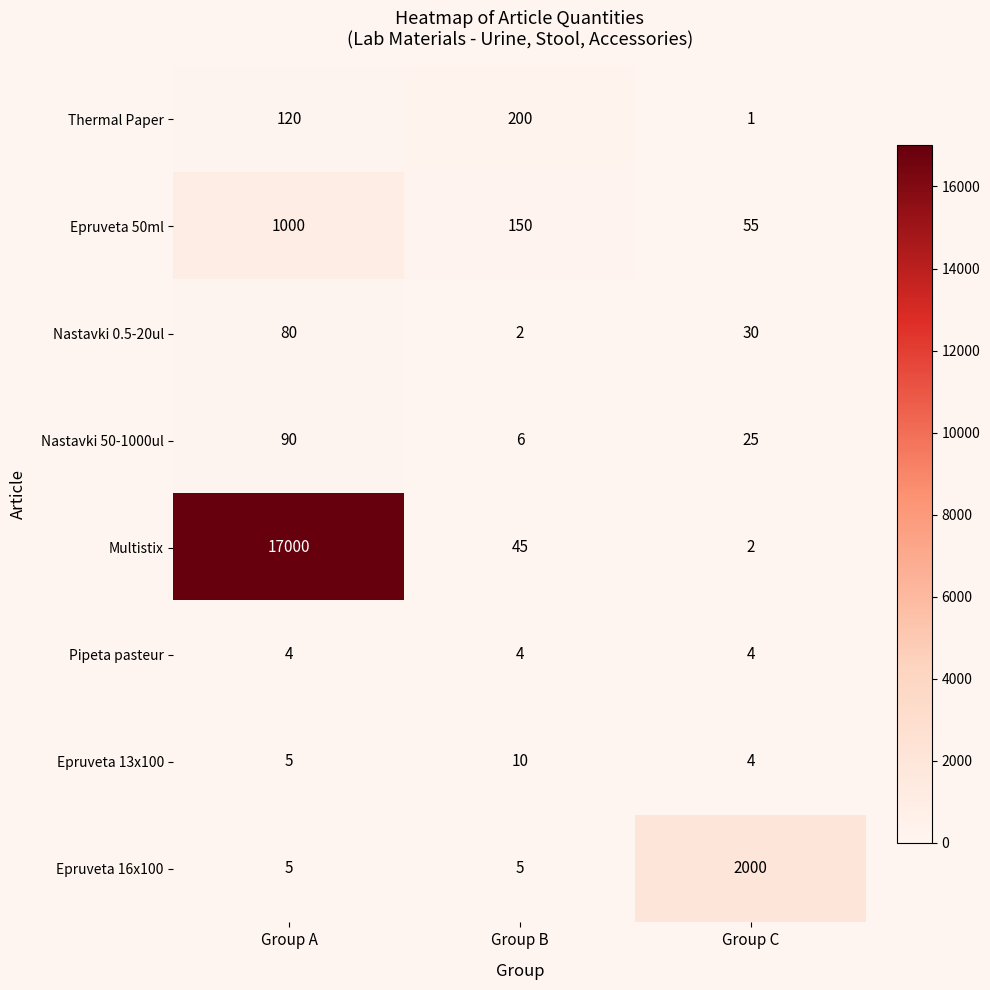

Rank the series by their maximum value, from lowest to highest.

Pipeta pasteur, Epruveta 13x100, Nastavki 0.5-20ul, Nastavki 50-1000ul, Thermal Paper, Epruveta 50ml, Epruveta 16x100, Multistix